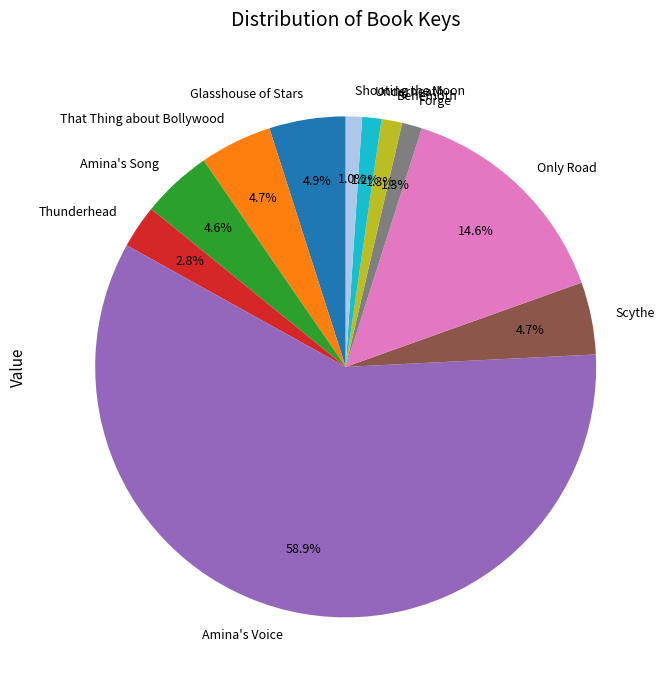

To the nearest percent, what is the average slice percentage?

9%